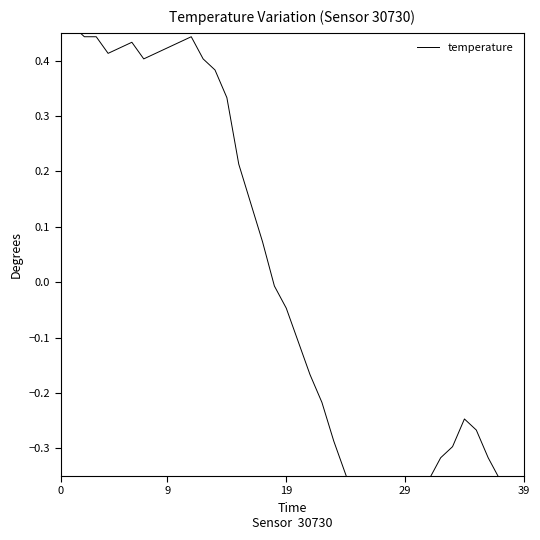

How many data points does each series have?

40